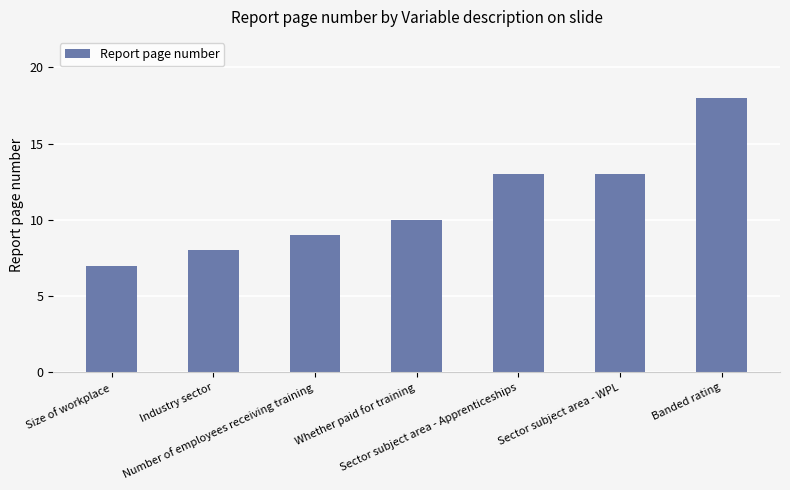

Which label corresponds to the smallest value in the chart?

Size of workplace